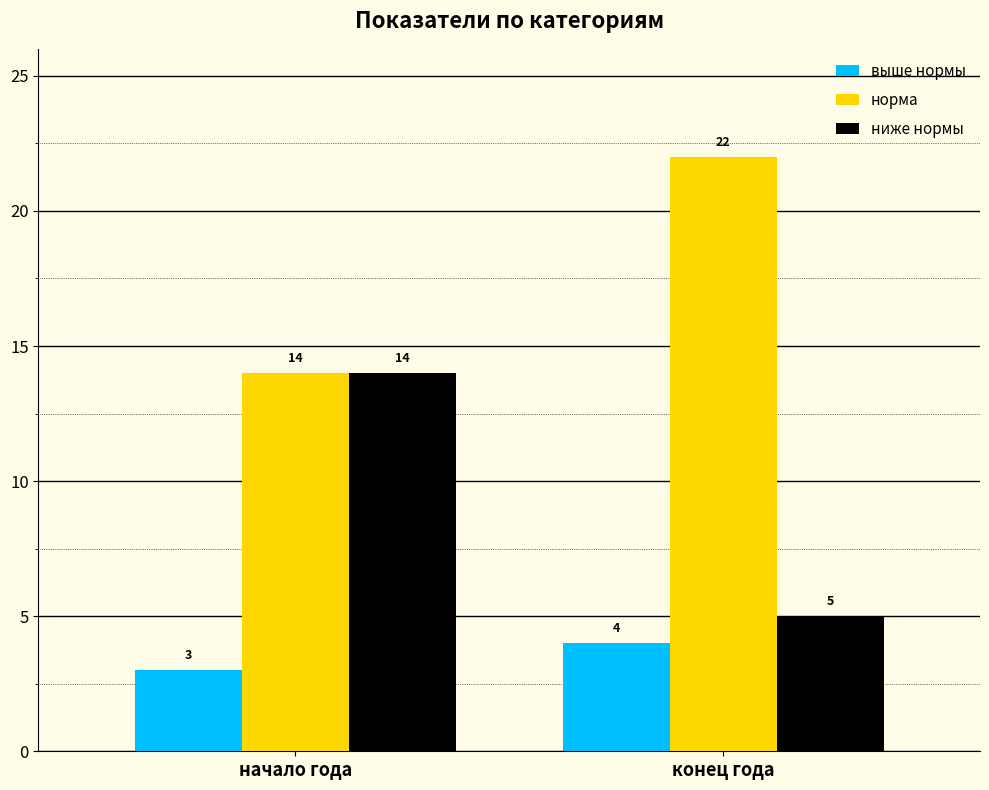

List the series in order of their peak value, lowest first.

выше нормы, ниже нормы, норма